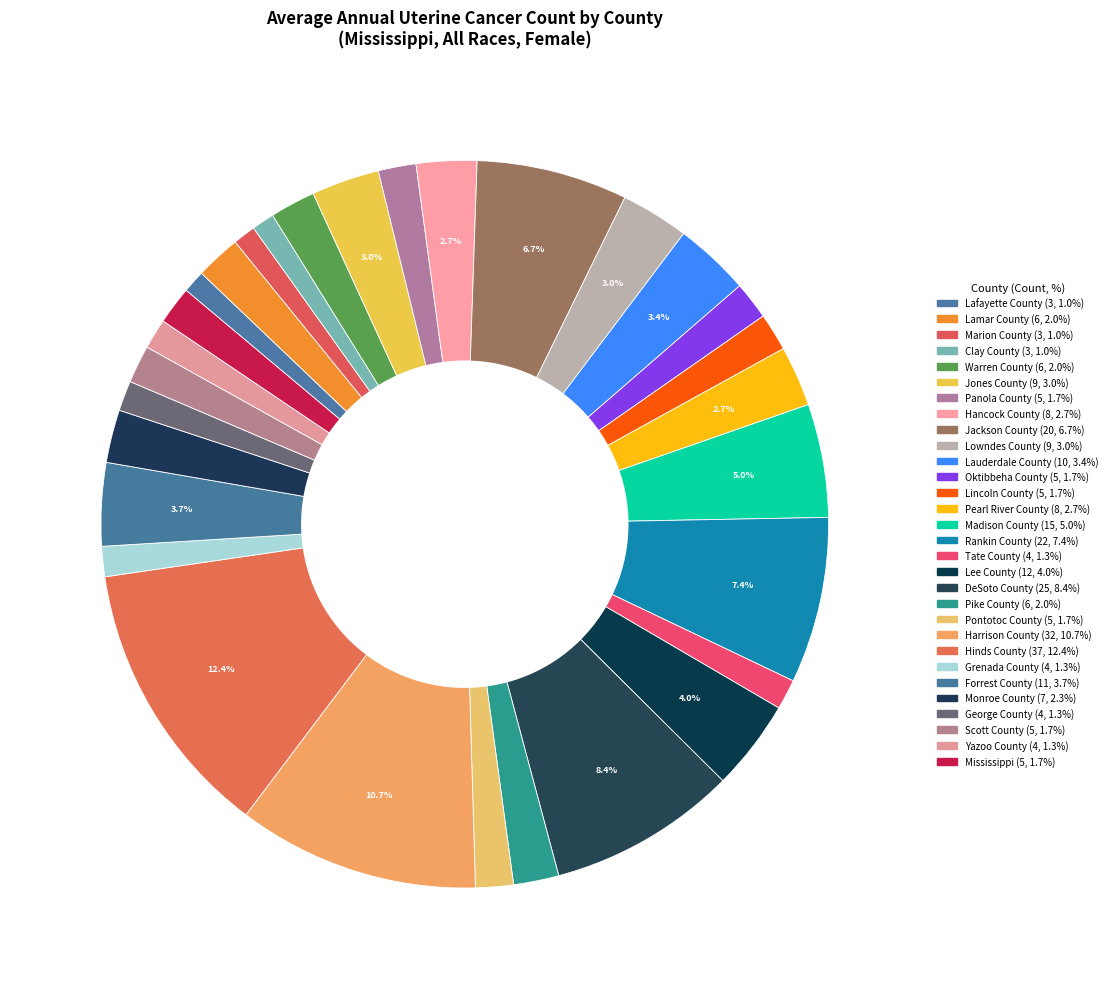

What is the ratio of the value at Rankin County to the value at Mississippi?

4.4